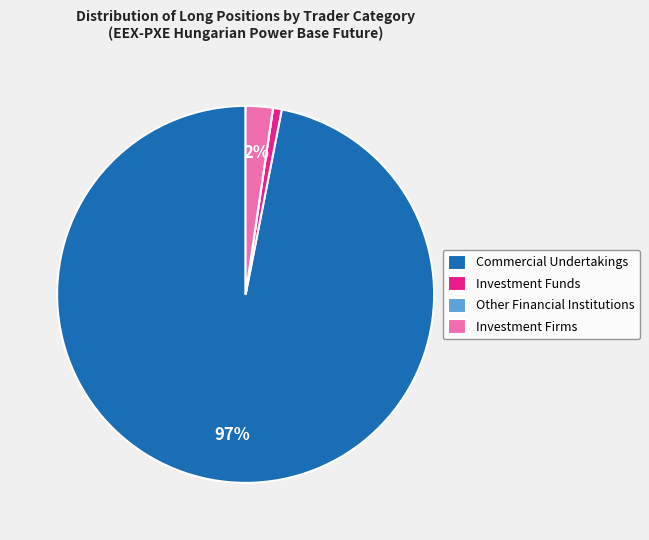

Does Investment Firms represent more than half of the total?

No